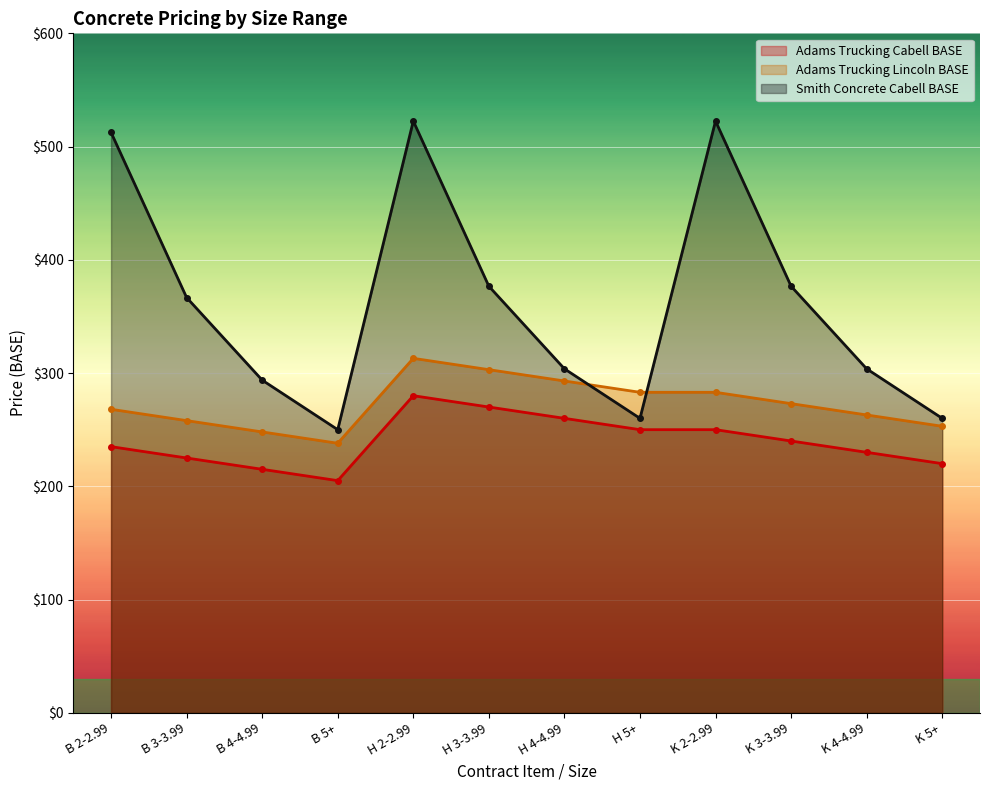

Count the number of categories in the chart.

12